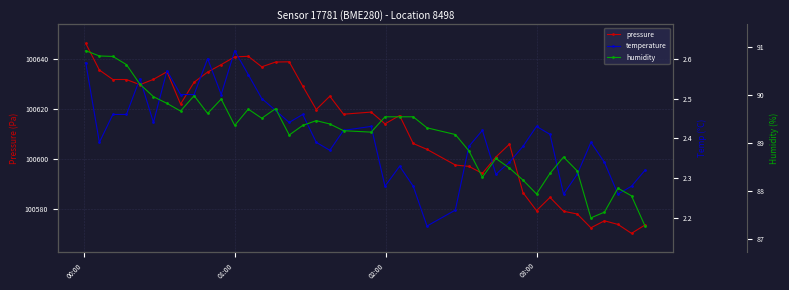

What is the smallest value displayed?

2.2